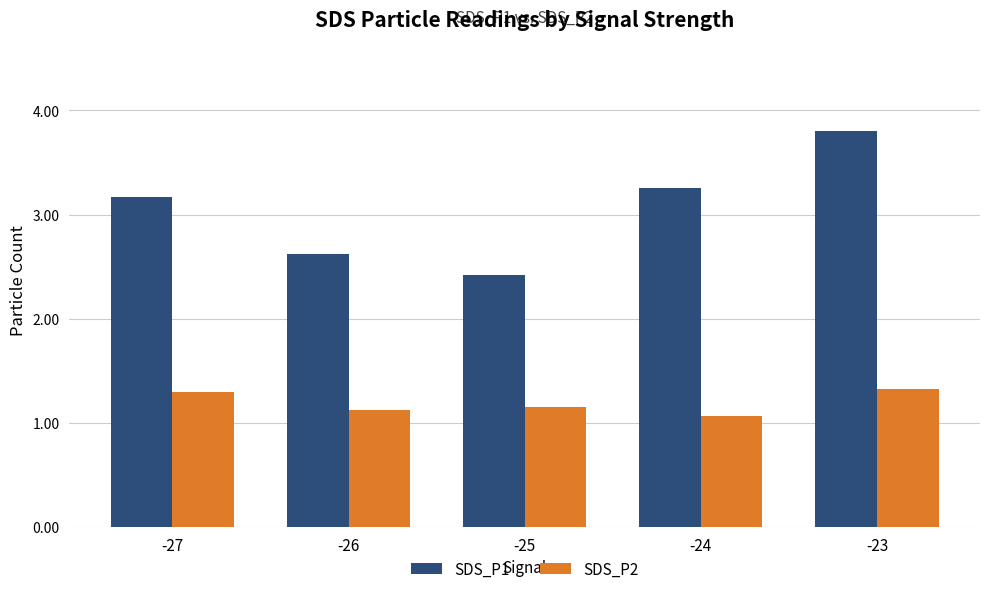

What is the sum of the SDS_P2 values at -27 and -25?

2.5